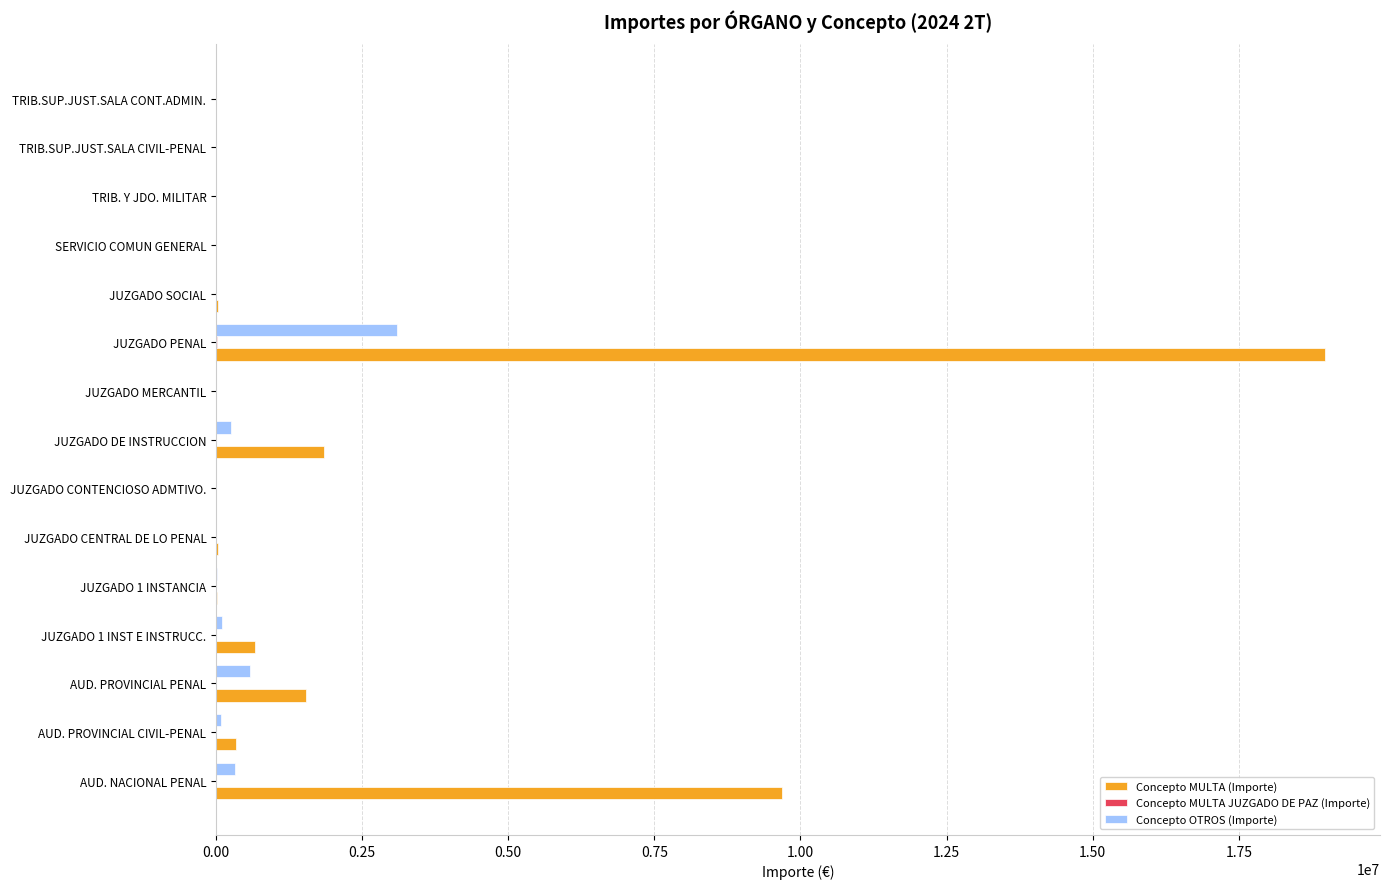

What is the greatest value displayed?

18968646.4